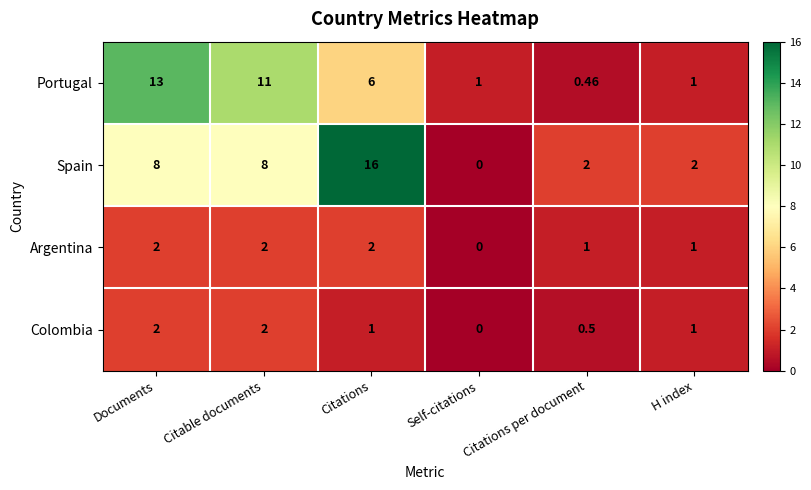

What is the difference between the highest and lowest values at H index?

1.0